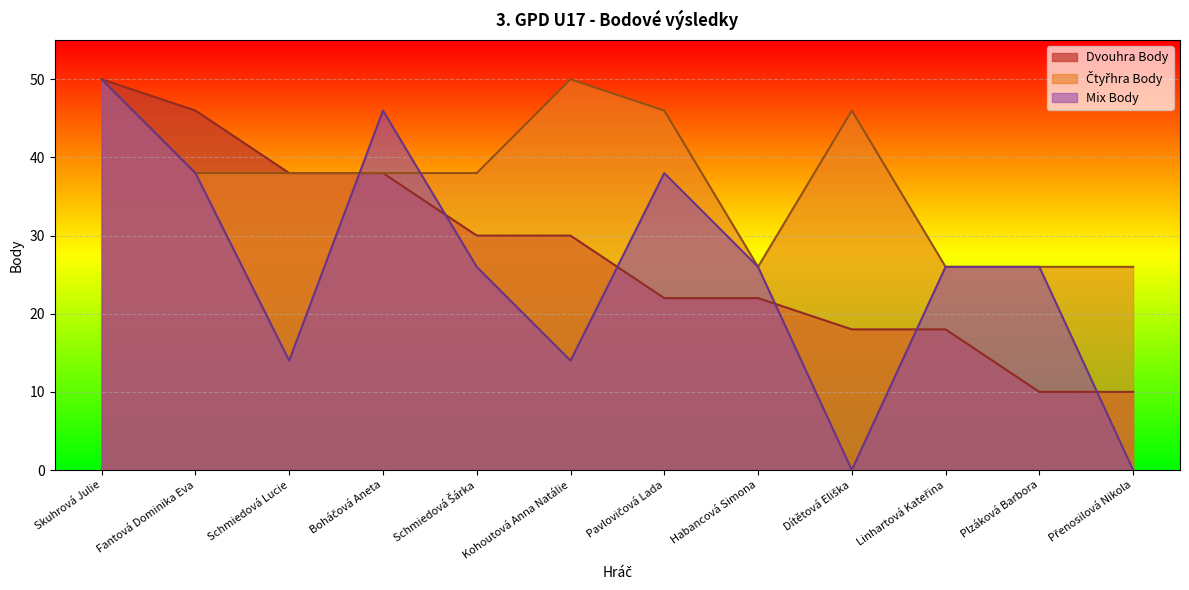

List the series in order of their peak value, lowest first.

Dvouhra Body, Čtyřhra Body, Mix Body